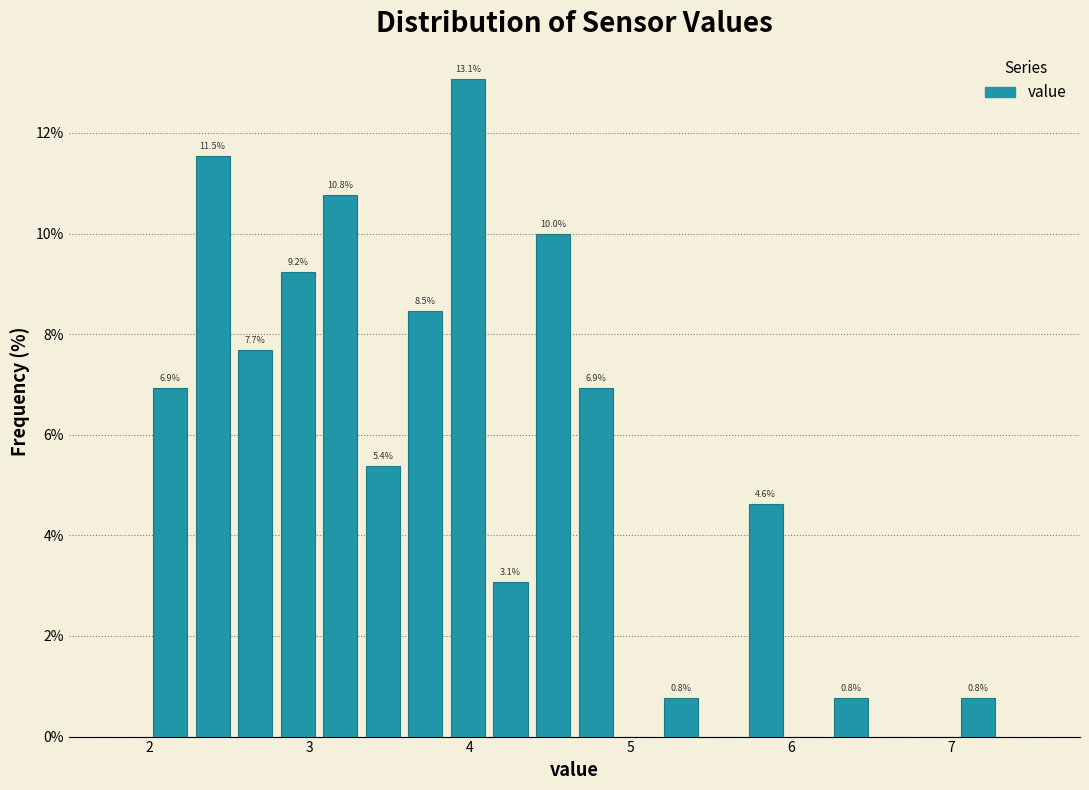

Read against the x-axis, roughly where is the centre of the tallest bar?

4.0